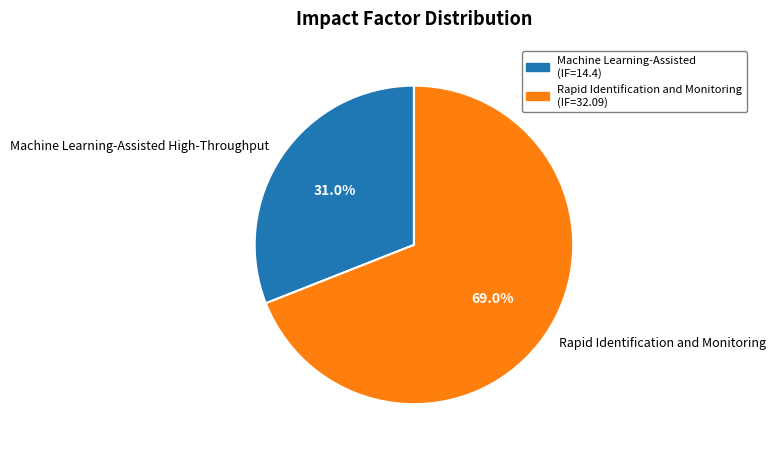

Is the sum of Machine Learning-Assisted High-Throughput and Rapid Identification and Monitoring greater than half?

Yes